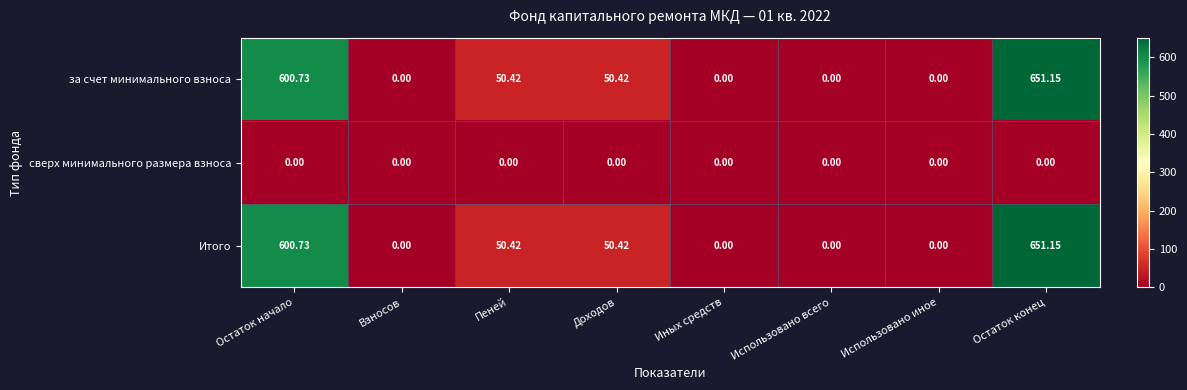

At which category is the sum across all series the highest?

Остаток конец